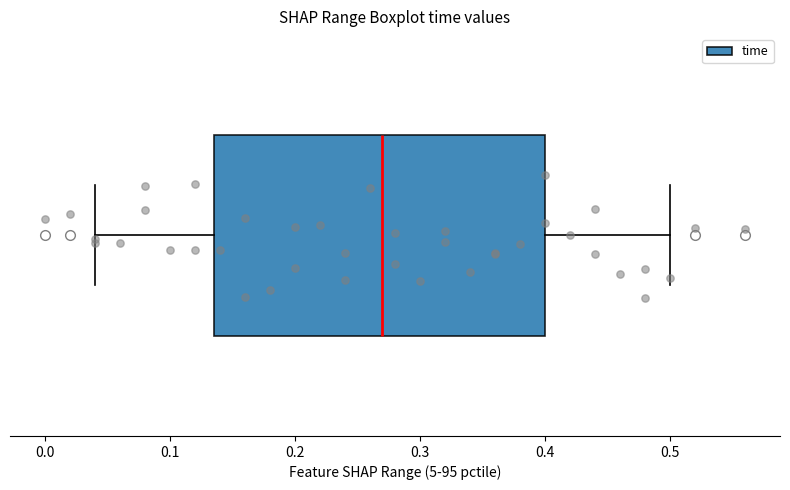

Read this box plot against the x-axis: the position of the median line, the range covered by the box, and the ends of both whiskers. The values are not printed on the chart, so give them approximately, as read against the axis.

median 0.27, box 0.14 to 0.40, whiskers 0.04 to 0.50